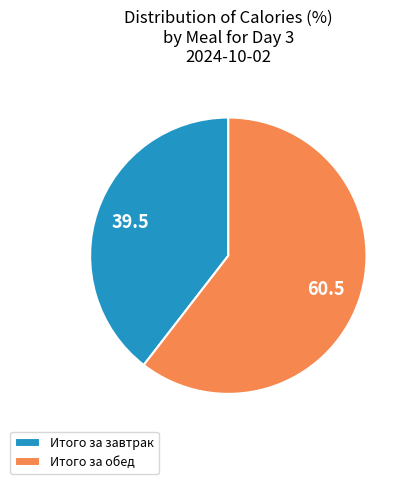

What is the majority slice?

Итого за обед